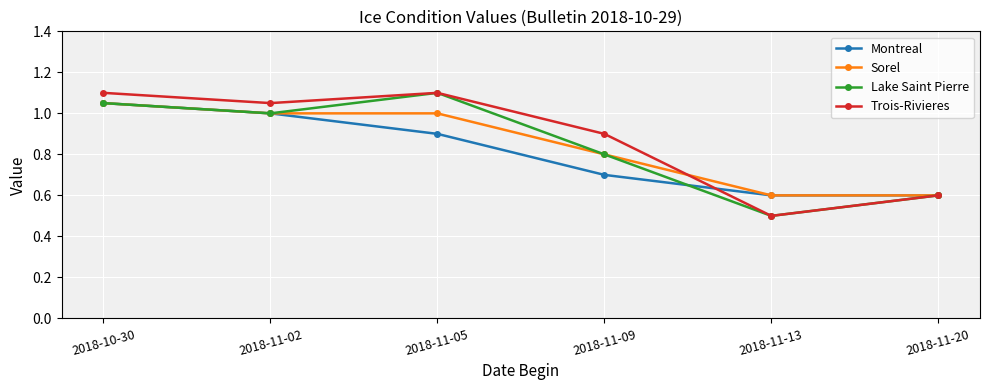

The value of Lake Saint Pierre at 2018-11-20 is 0.6. True or false?

True